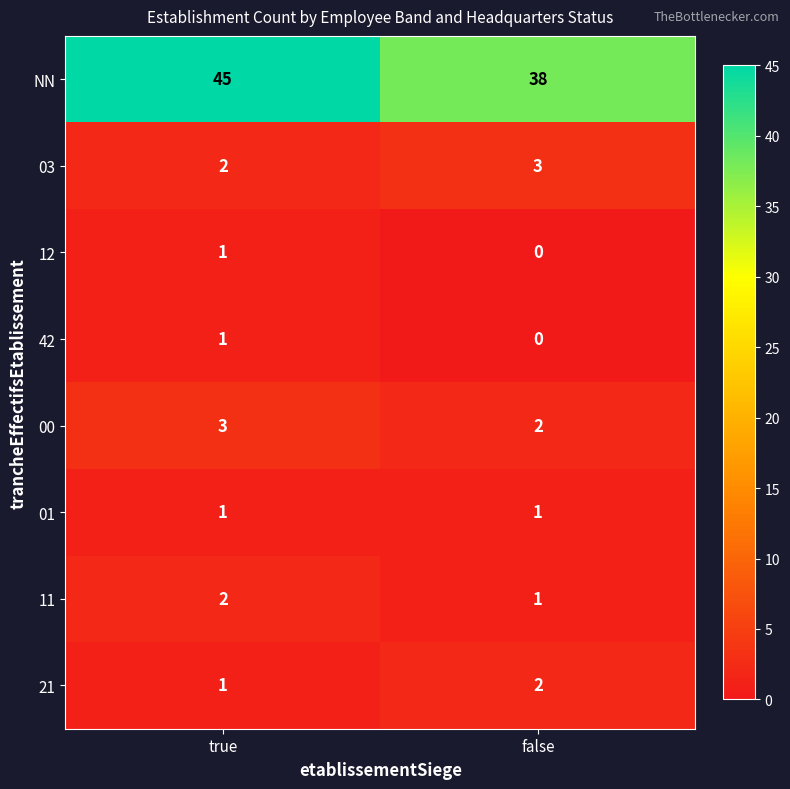

The 12 series shows 1 at false. True or false?

False